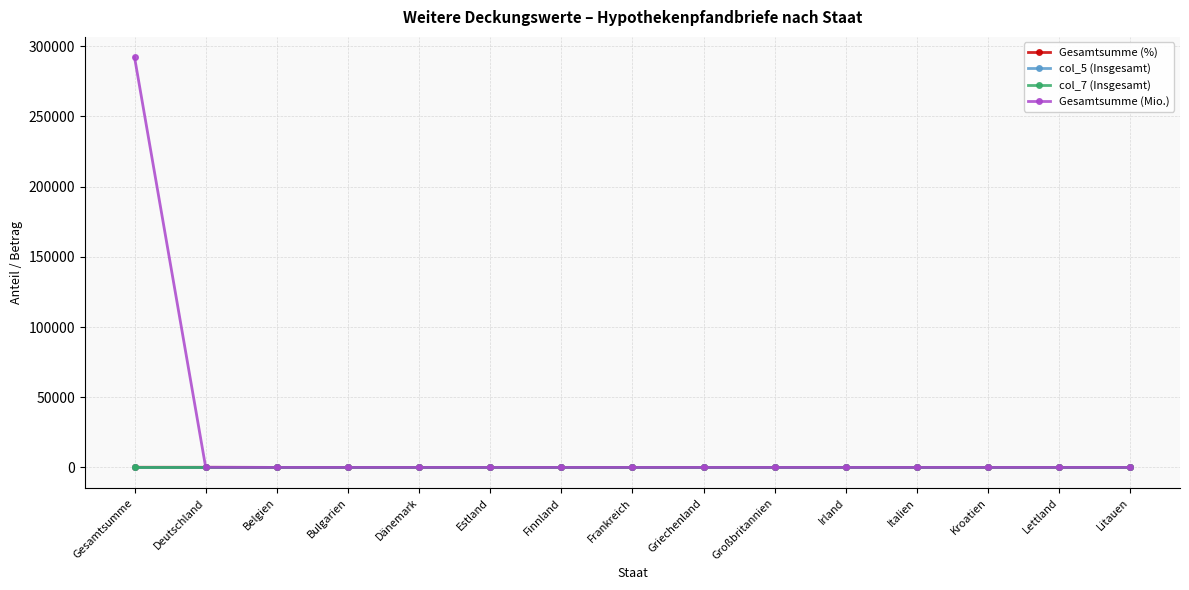

Does the chart have visible grid lines?

Yes